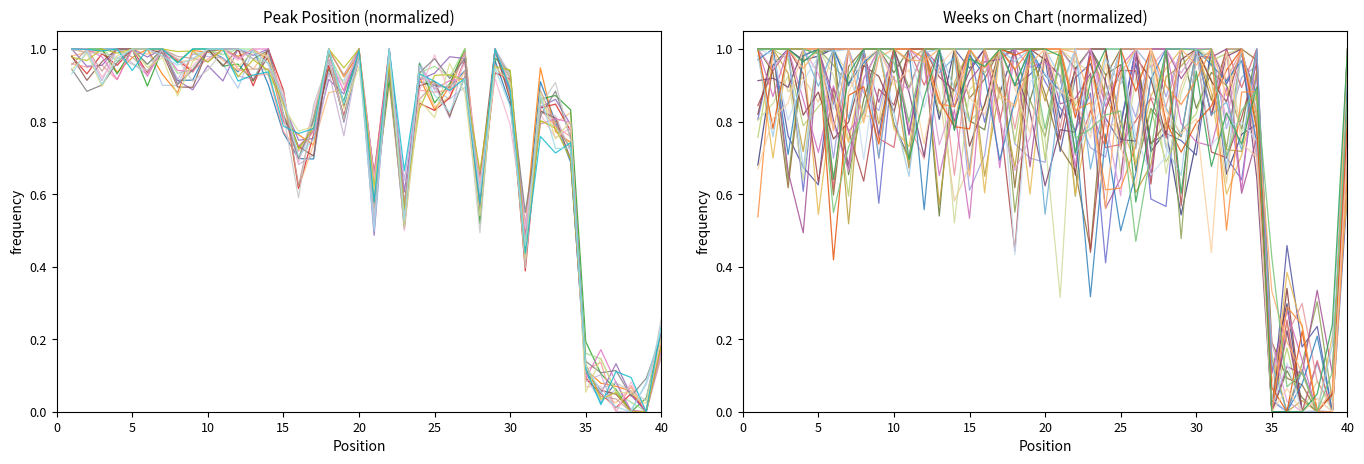

Rank the categories by value from lowest to highest.

39, 38, 37, 36, 35, 40, 31, 28, 23, 21, 16, 34, 33, 32, 17, 15, 19, 30, 26, 14, 8, 24, 9, 25, 6, 4, 22, 11, 18, 20, 10, 1, 2, 3, 5, 7, 12, 13, 27, 29